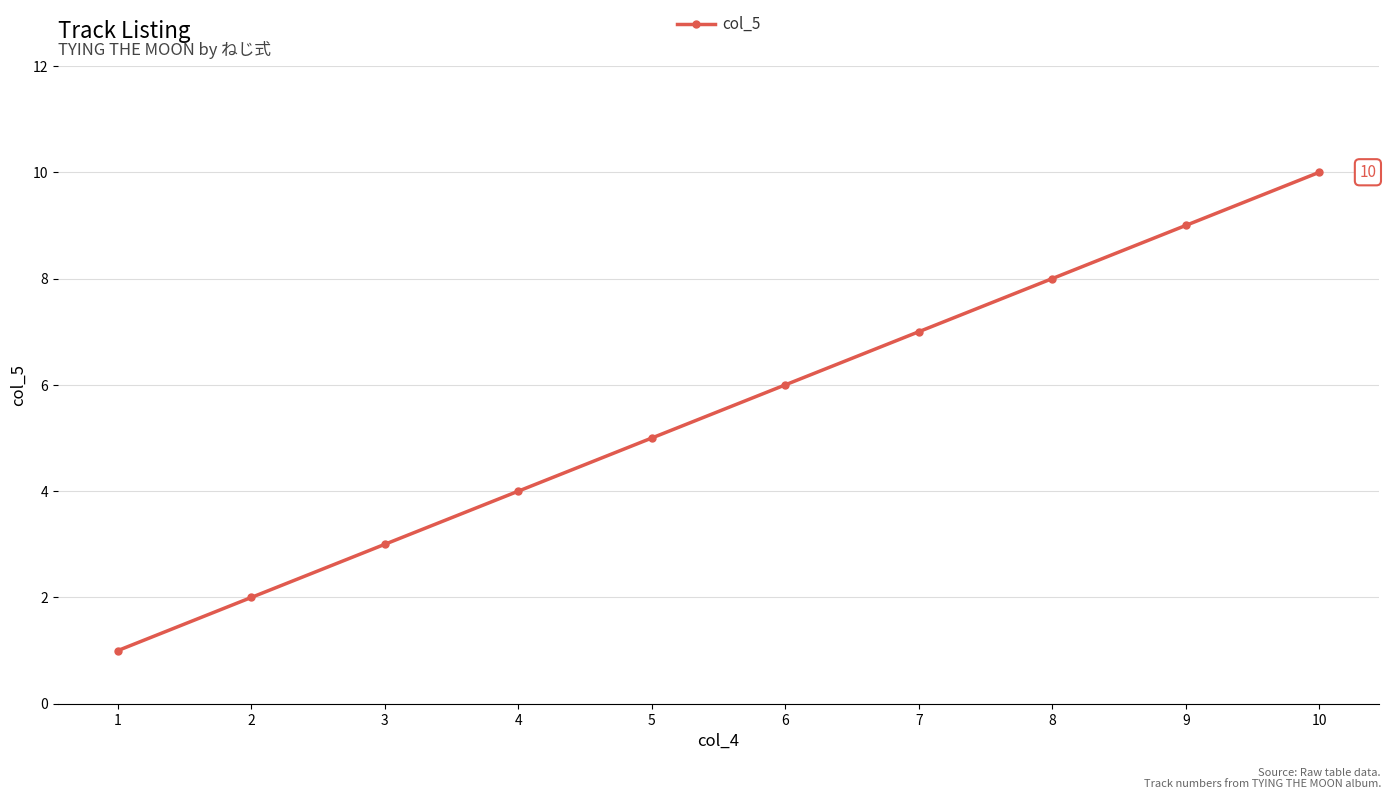

The value at 1 is 0. True or false?

False